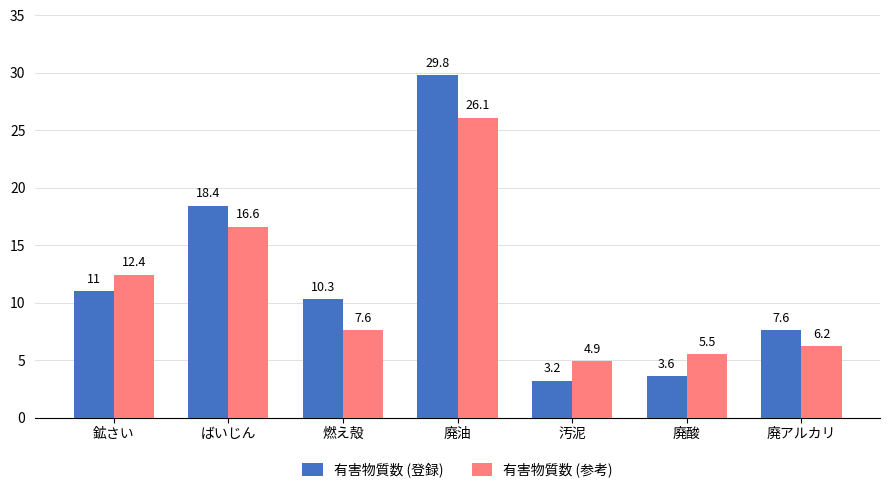

How many bars are there in each group?

2